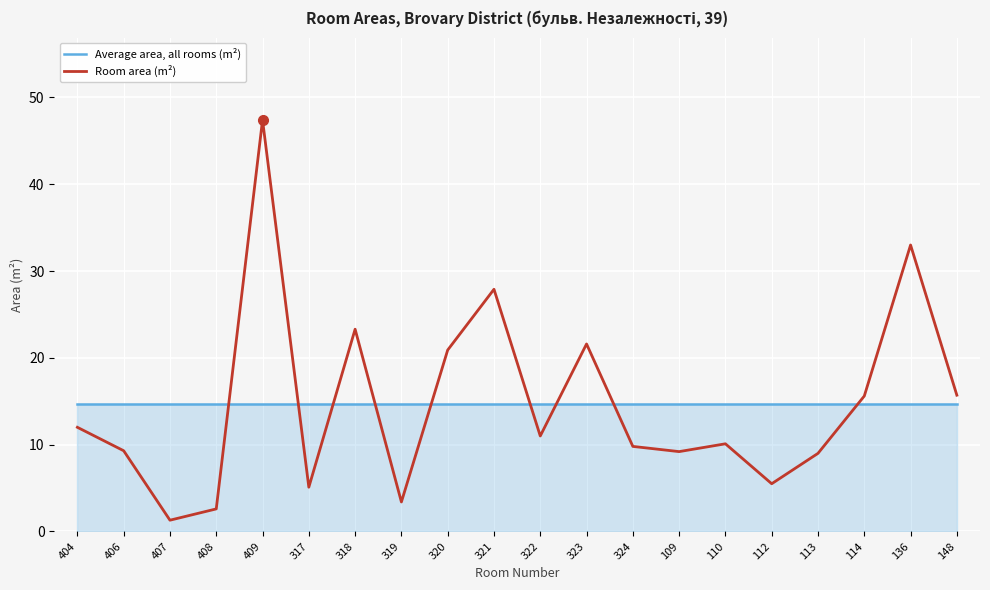

What is the approximate value of Average area, all rooms (m²) at 323?

14.7